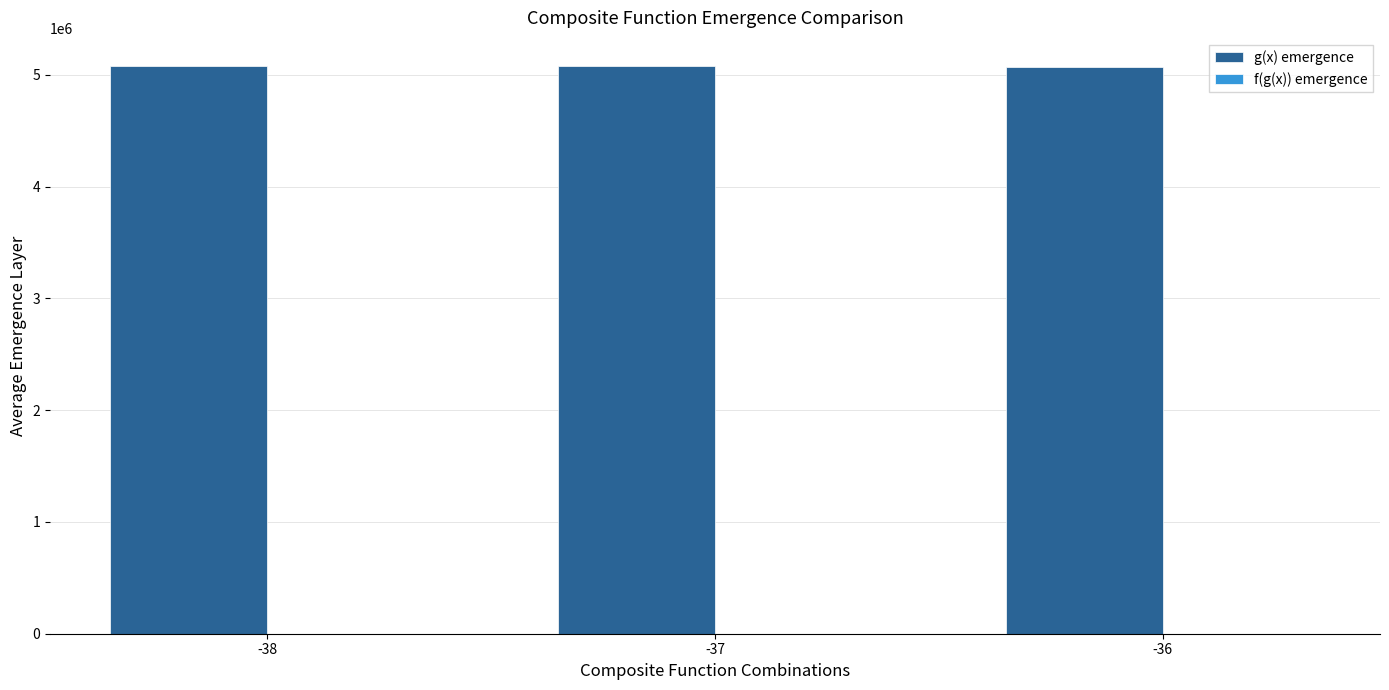

How many data points in g(x) emergence are above 5076414?

2